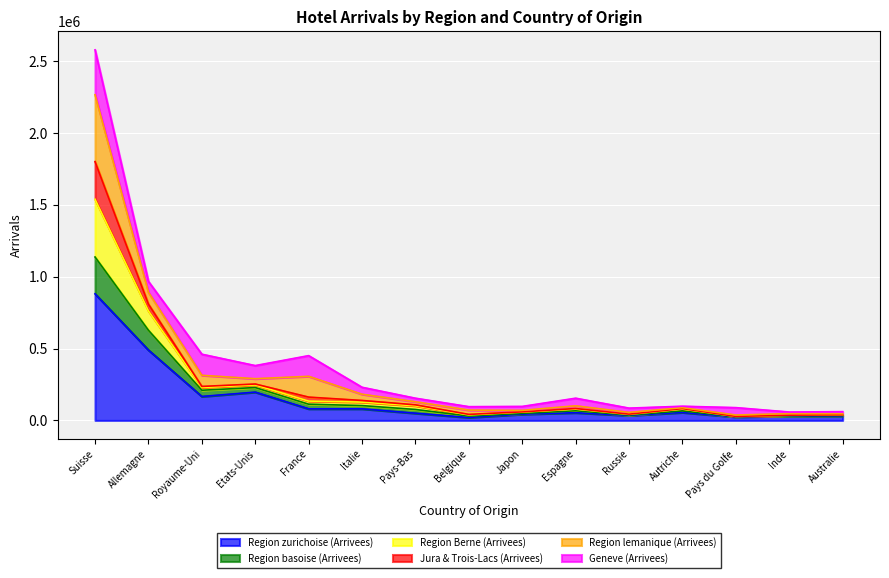

How many interior local peaks does the Region Berne (Arrivees) series have?

4